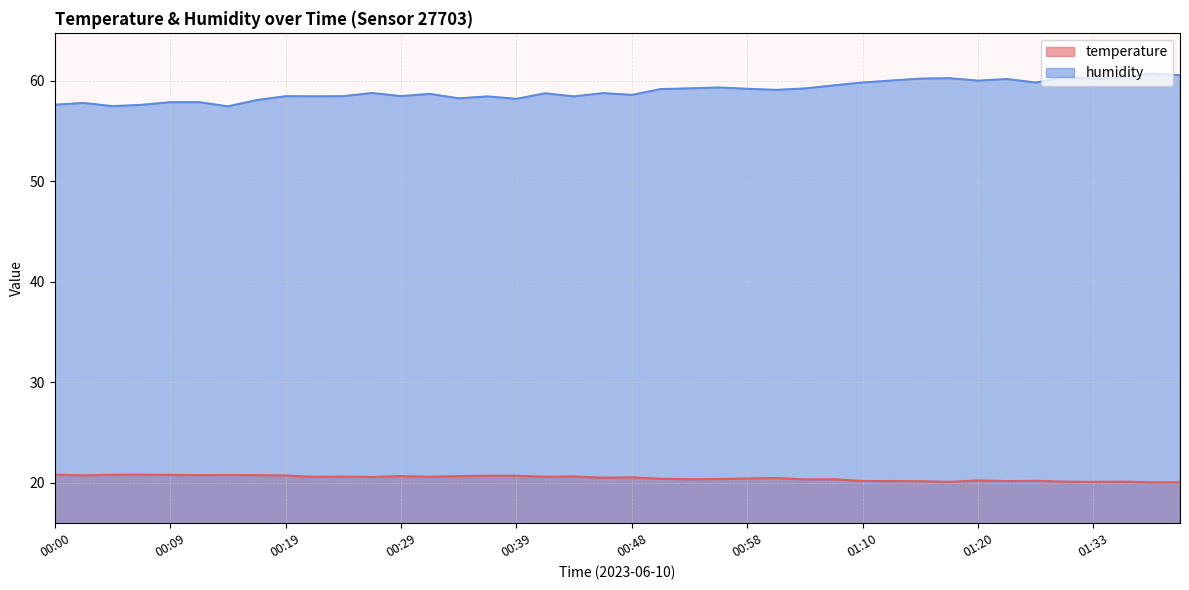

Where does the humidity series first go above 58?

00:17